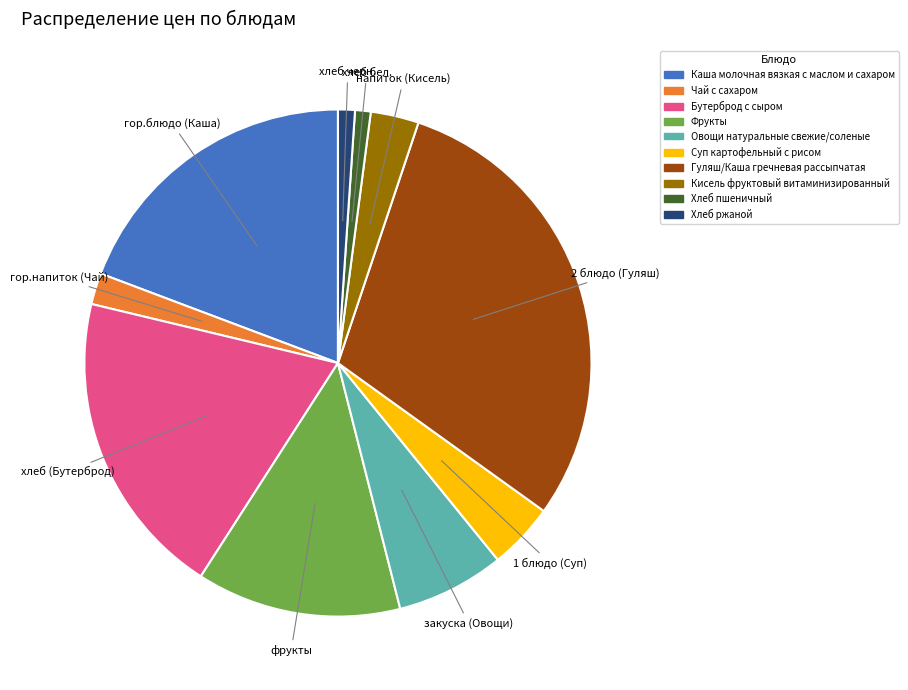

Which category has the biggest portion of the pie?

Гуляш/Каша гречневая рассыпчатая